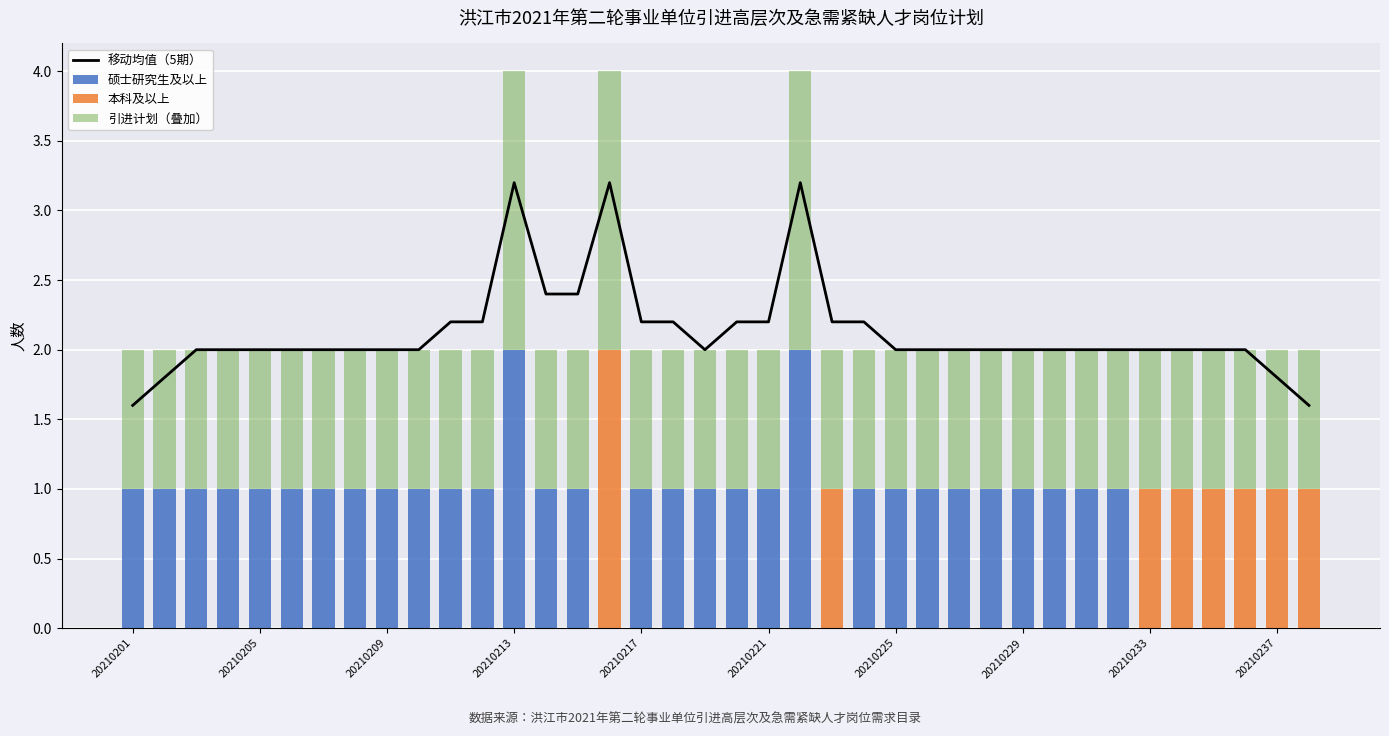

Is it true that 移动均值（5期） equals 1.5 at 20210217?

False